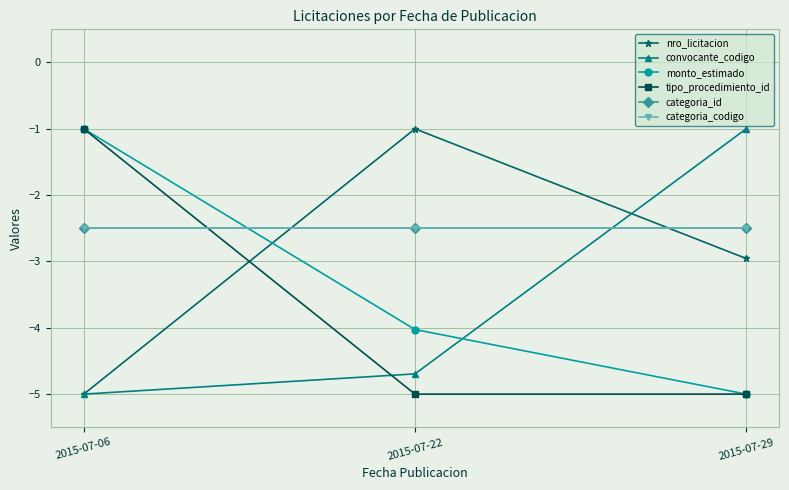

Is it true that convocante_codigo equals -4.7 at 2015-07-22?

True